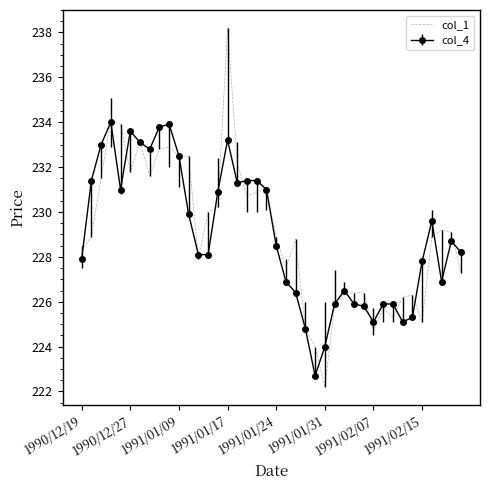

Which series has the widest spread of values?

col_1